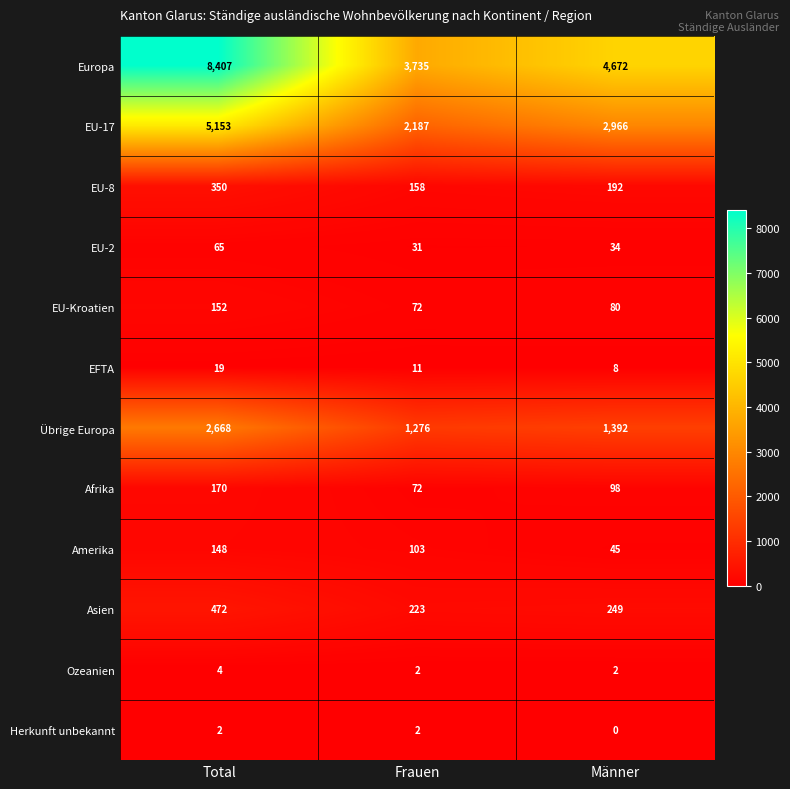

What is the difference between the EU-2 values at Frauen and Männer?

3